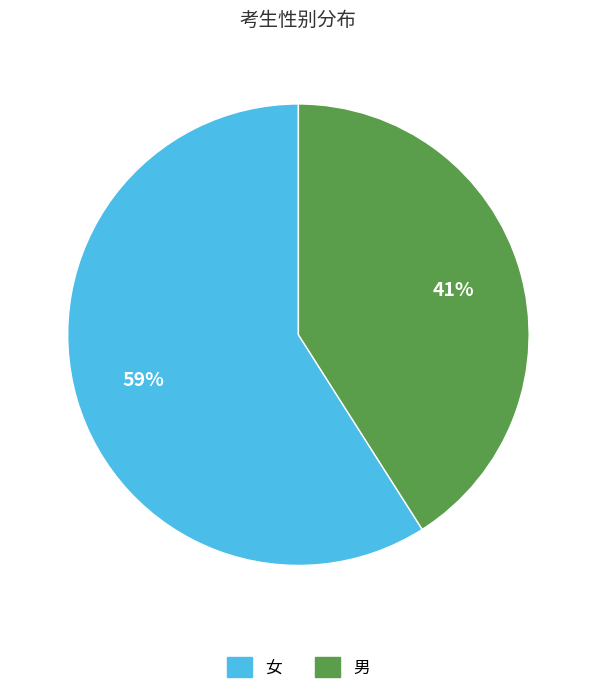

Is it true that 女 is 46% of the pie?

False